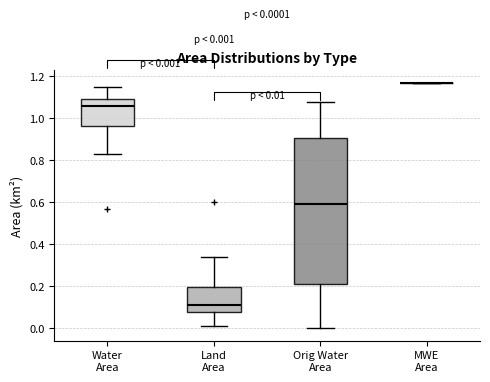

Comparing the boxes themselves (not the whiskers), which one is the tallest?

Orig Water Area